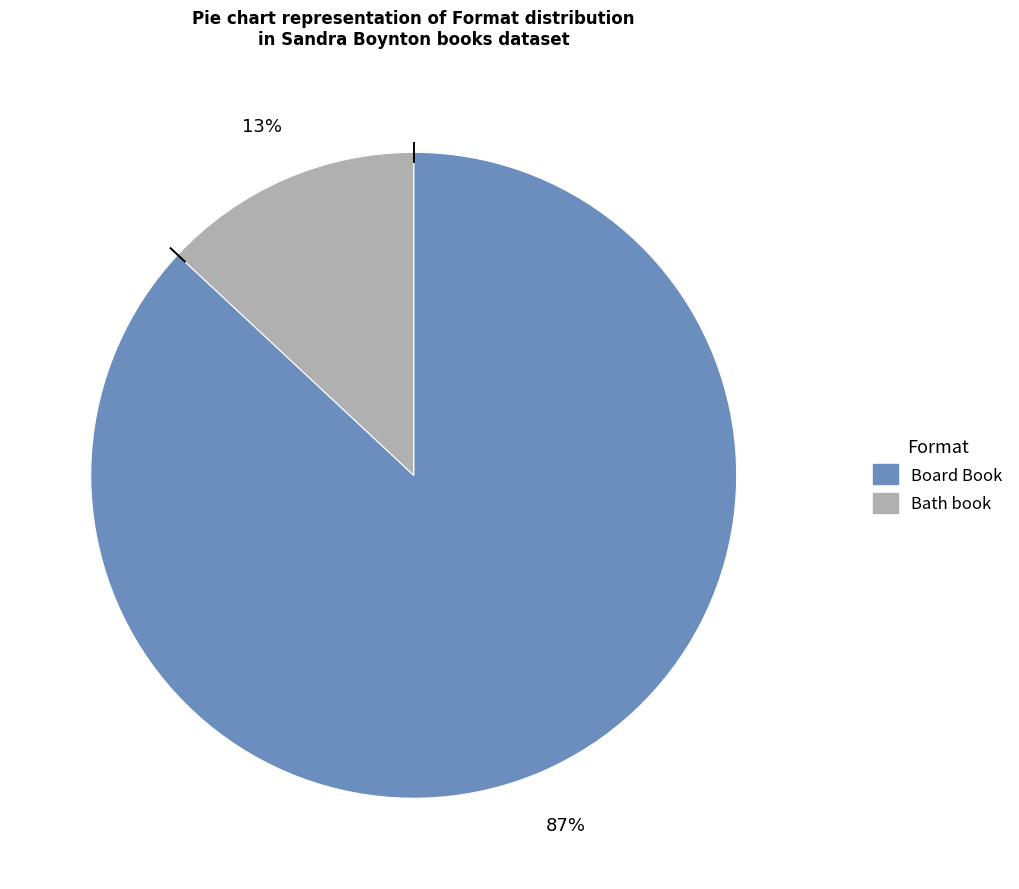

To the nearest percent, what percentage of the pie is Bath book?

13%